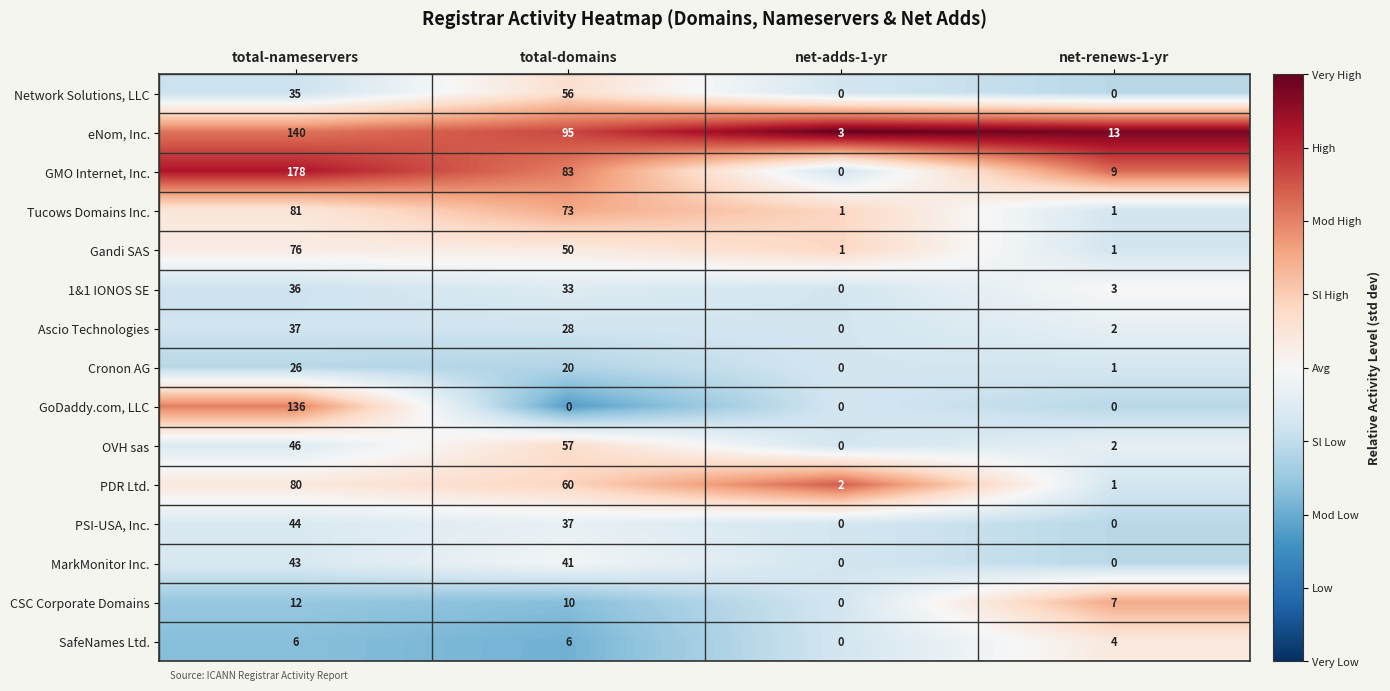

Which category has the highest value in the Gandi SAS series?

total-nameservers